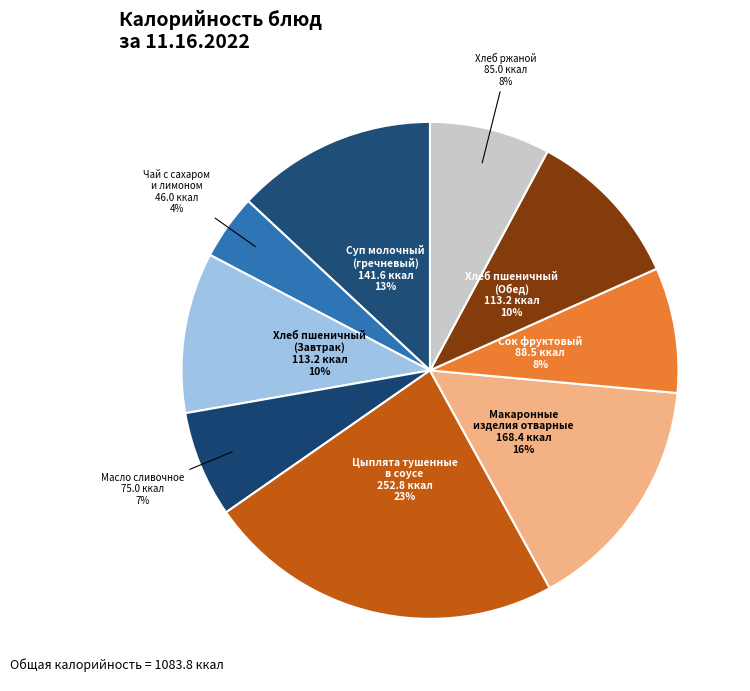

Count the number of slices in the pie.

9